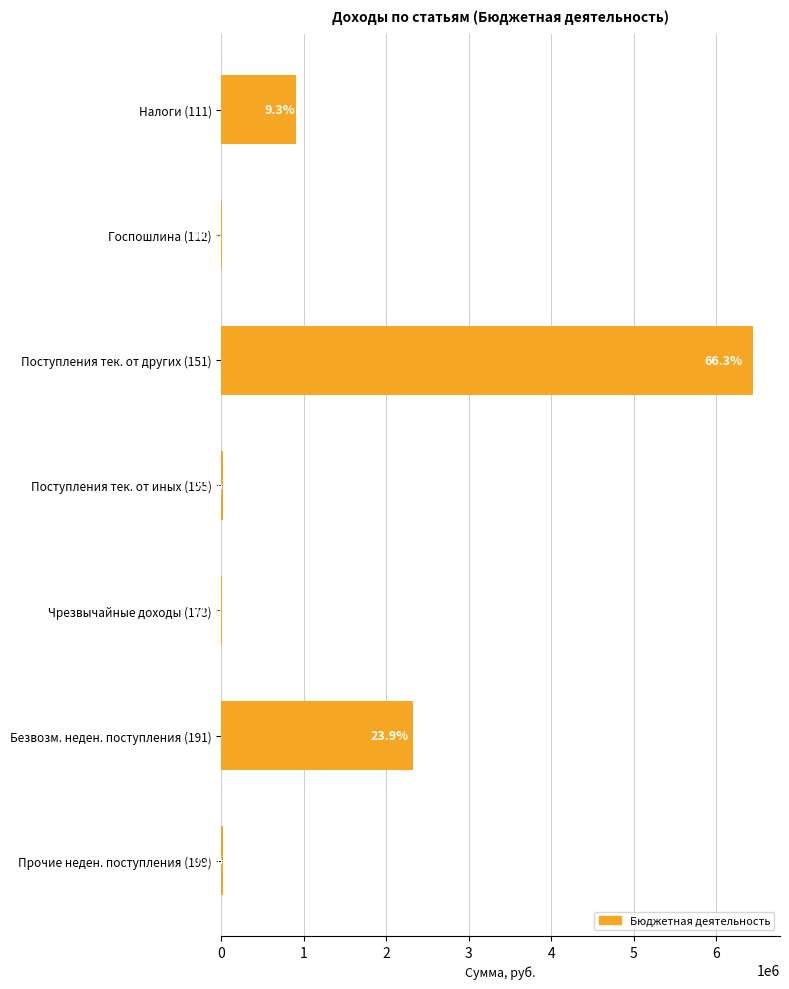

What is the sum of all values?

9726747.1